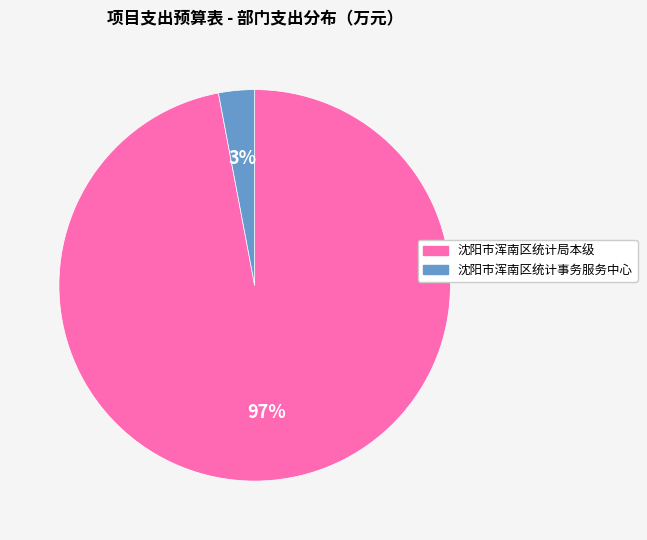

To the nearest percent, what is the difference between the 沈阳市浑南区统计局本级 and 沈阳市浑南区统计事务服务中心 slice percentages?

94%